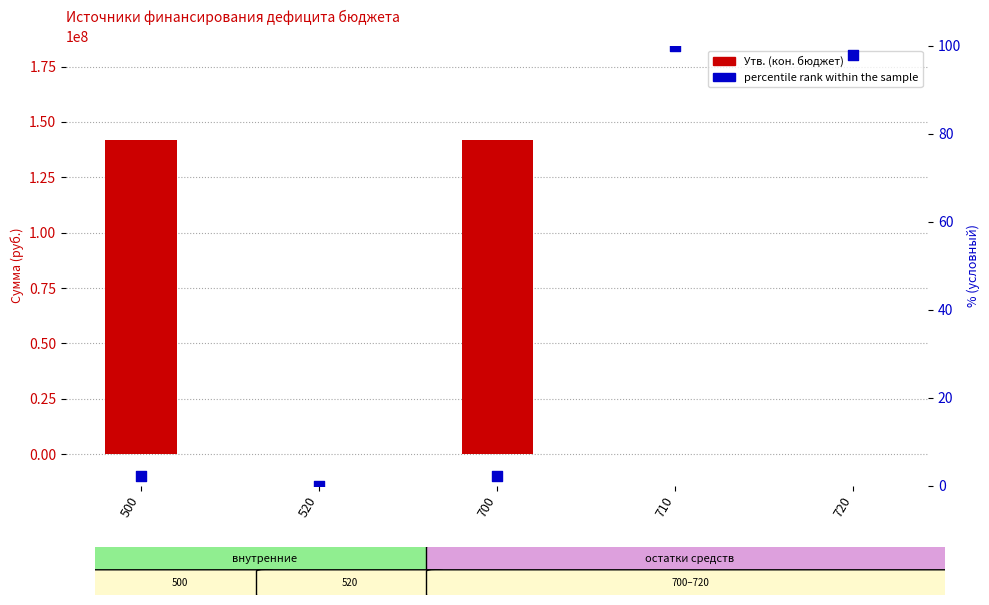

What are all the series names shown in the legend?

Утв. (кон. бюджет), percentile rank within the sample